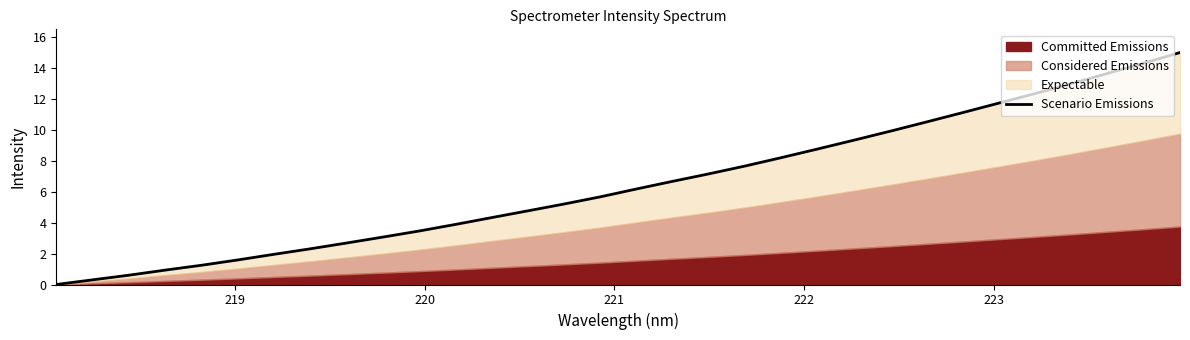

The value at 7 is 4.1. True or false?

False